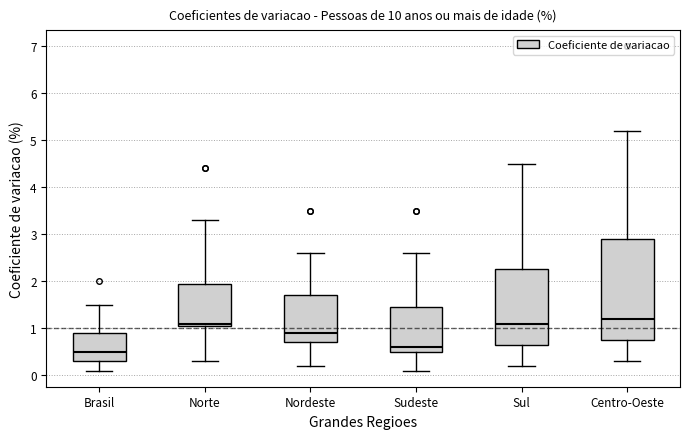

Which box is the tallest, from its lower edge to its upper edge?

Centro-Oeste